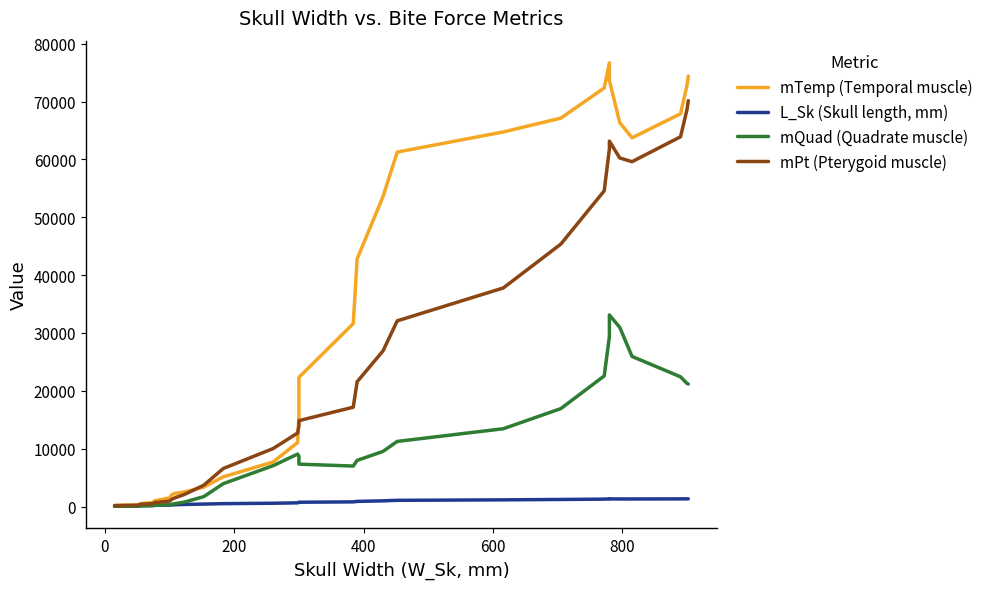

True or false: mQuad (Quadrate muscle) and mTemp (Temporal muscle) intersect in this chart.

False